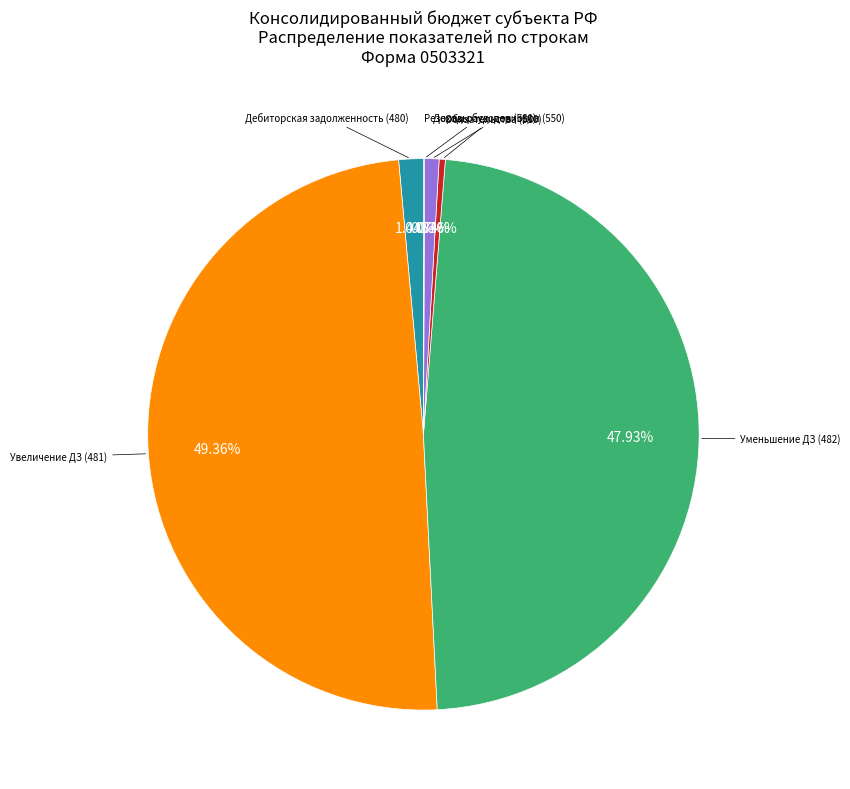

Is there any slice that represents more than half of the pie?

No